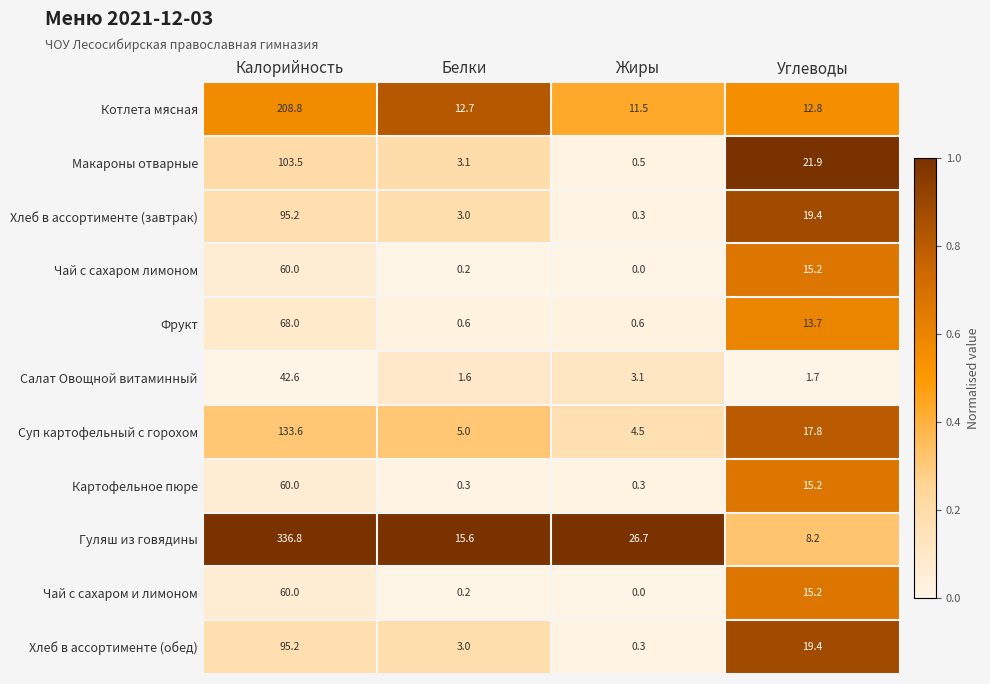

Which series has the largest range (max minus min)?

Гуляш из говядины